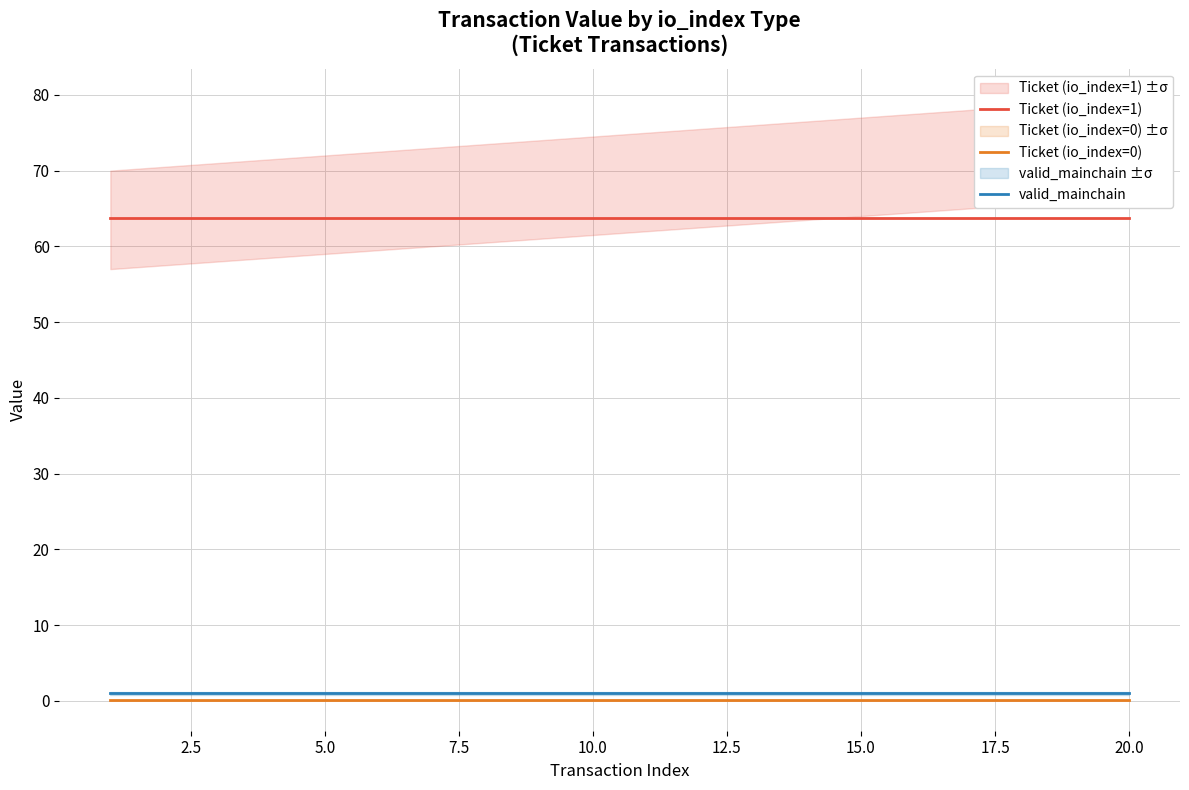

Count the number of data series in this chart.

3